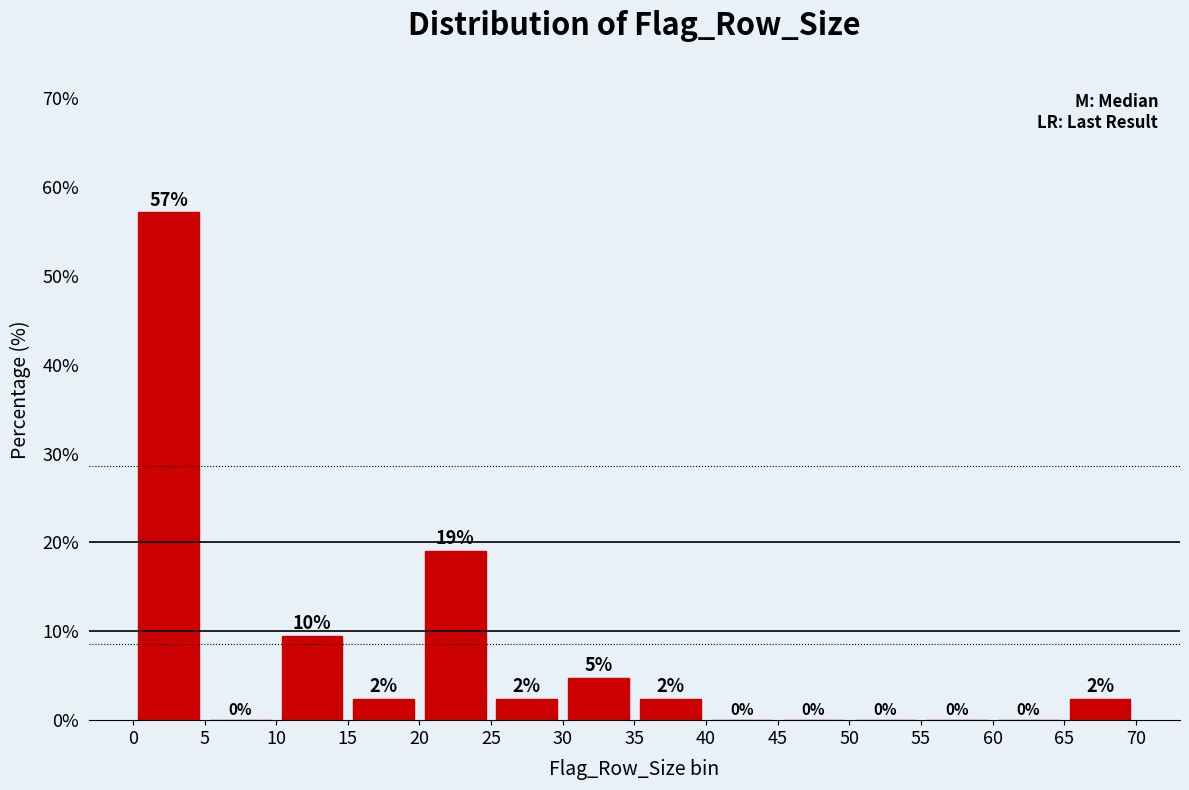

Over which range of the x-axis is the bar tallest?

0 to 5